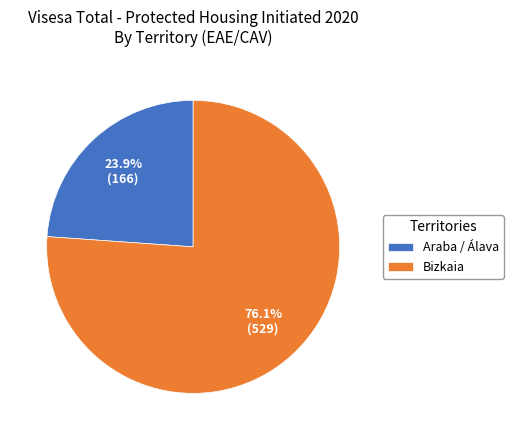

Which slice is the largest?

Bizkaia